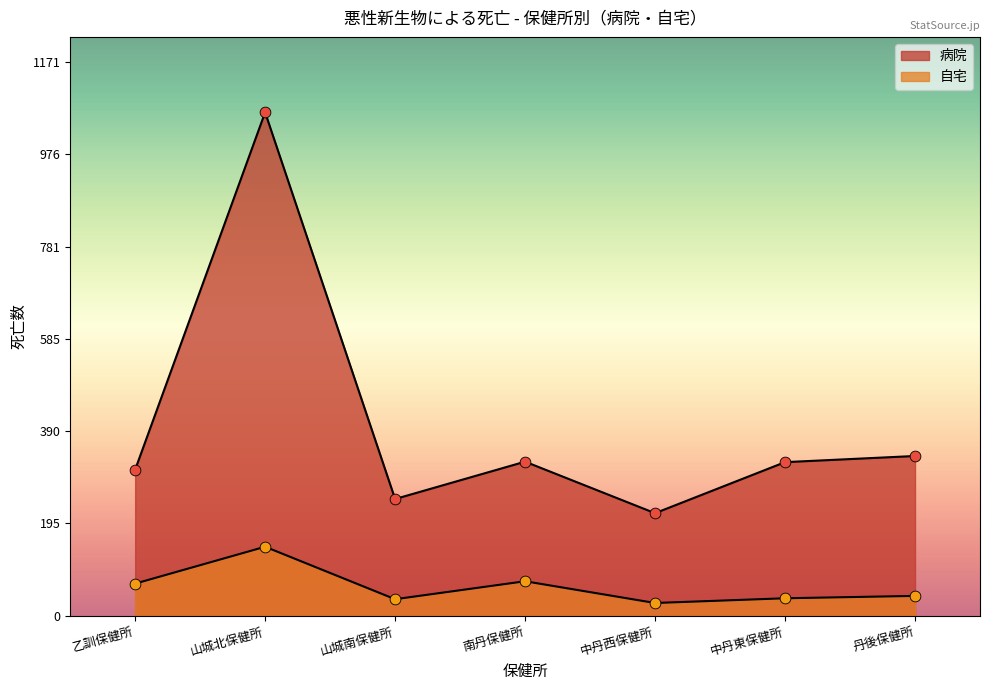

Which series has the widest spread of Y values?

病院